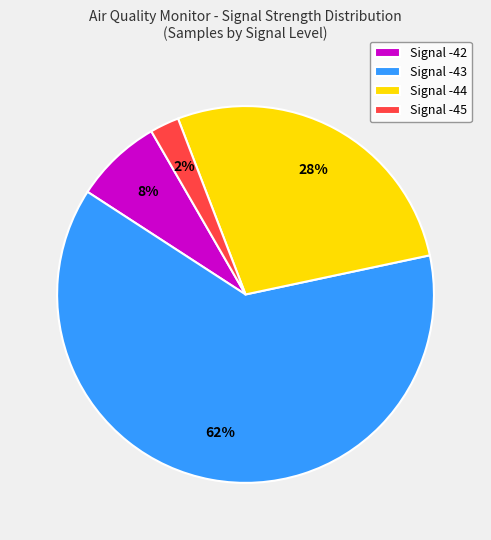

Count the number of slices in the pie.

4